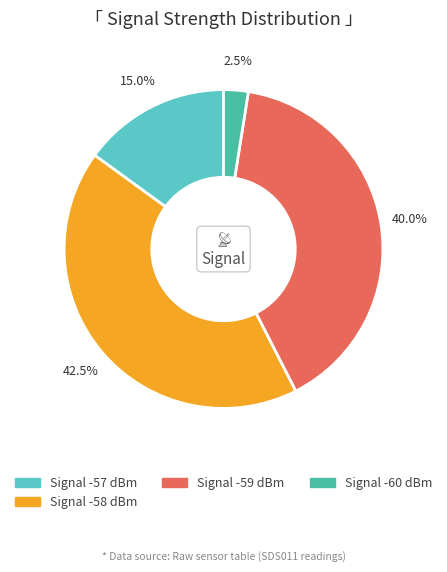

Count the number of slices in the pie.

4